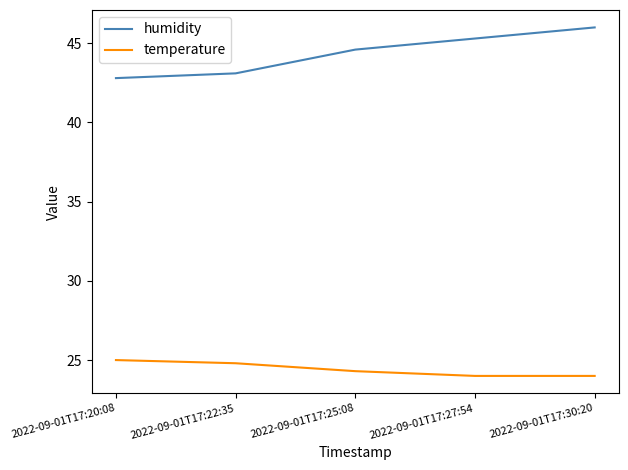

Rank the series by their average value, from lowest to highest.

temperature, humidity